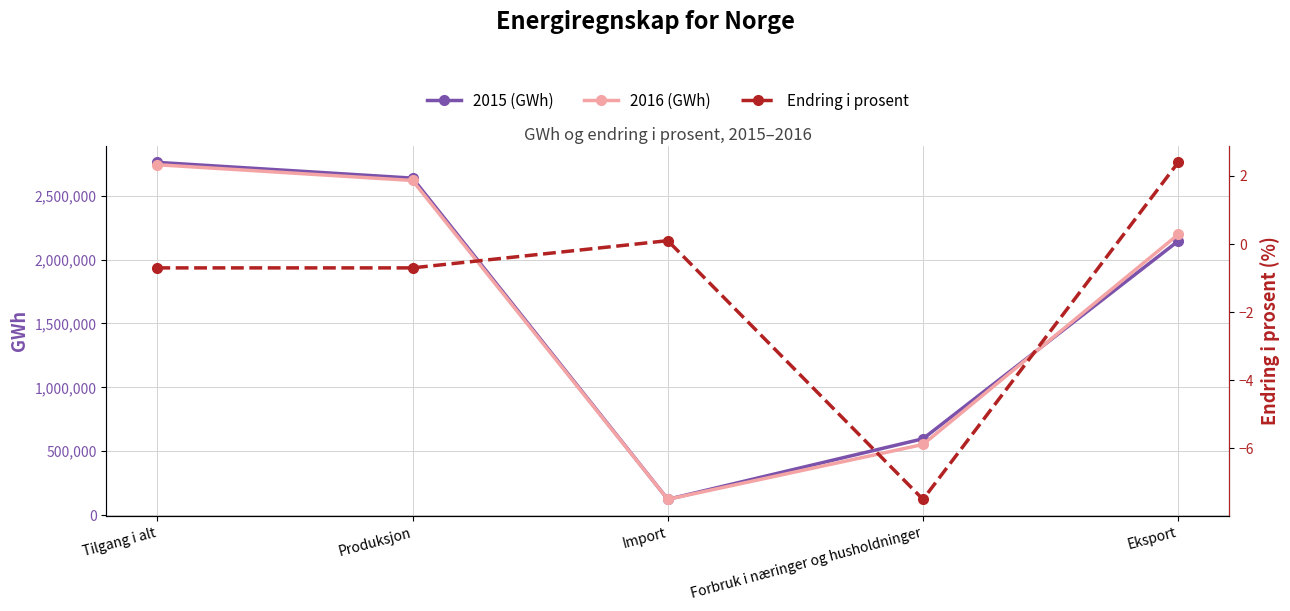

True or false: 2015 (GWh) and Endring i prosent cross at least once.

False